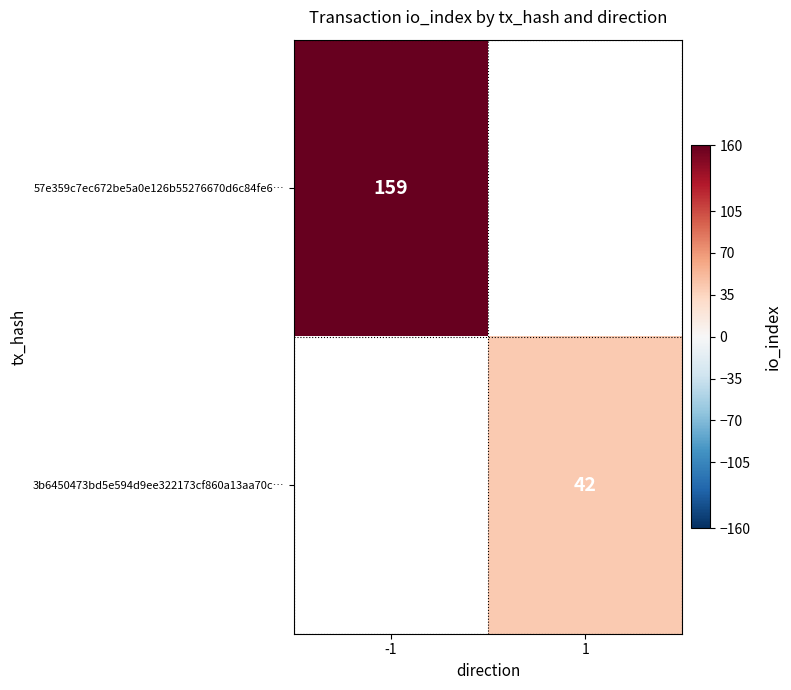

The value of 3b6450473bd5e594d9ee322173cf860a13aa70c… at 1 is 12.8. True or false?

False